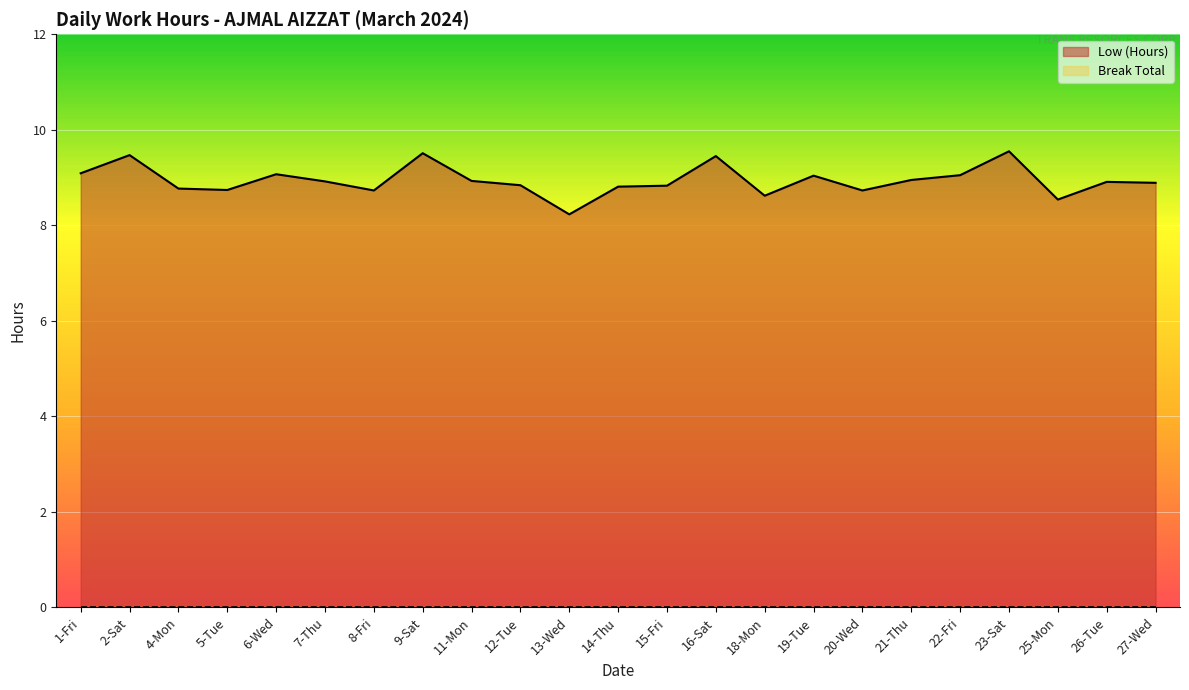

True or false: Low (Hours) and Break Total cross at least once.

False